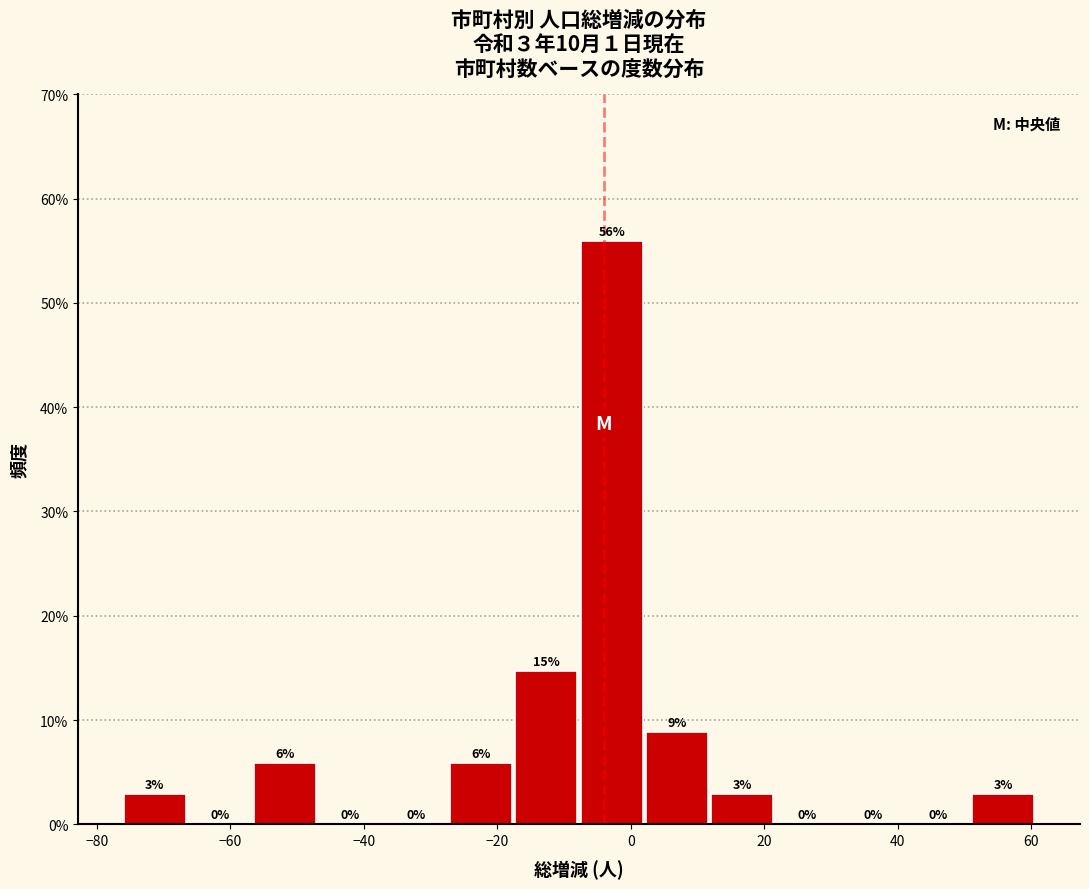

Which range on the x-axis has the tallest bar?

-8 to 2